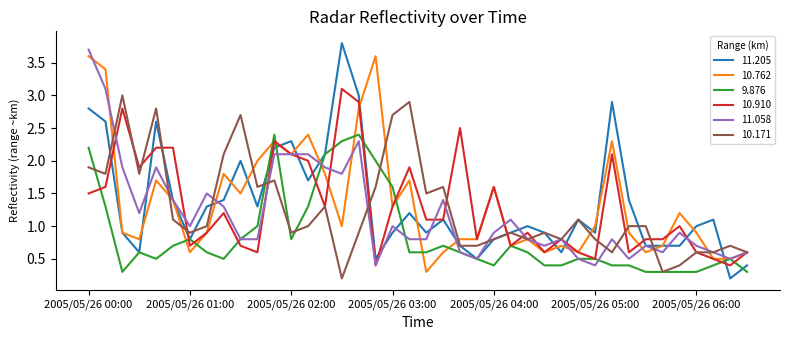

Reading left to right, transcribe all the data shown in this chart.

11.205: 2.8	2.6	0.9	0.6	2.6	1.4	0.8	1.3	1.4	2.0	1.3	2.2	2.3	1.7	2.1	3.8	3.0	0.5	0.9	1.2	0.9	1.1	0.7	0.5	0.8	0.9	1.0	0.9	0.6	1.1	0.9	2.9	1.4	0.7	0.7	0.7	1.0	1.1	0.2	0.4
10.762: 3.6	3.4	0.9	0.8	1.7	1.4	0.6	0.9	1.8	1.5	2.0	2.3	2.1	2.4	1.8	1.0	2.8	3.6	1.3	1.7	0.3	0.6	0.8	0.8	1.6	0.7	0.8	0.6	0.7	0.6	1.0	2.3	0.9	0.6	0.7	1.2	0.9	0.5	0.5	0.6
9.876: 2.2	1.3	0.3	0.6	0.5	0.7	0.8	0.6	0.5	0.8	1.0	2.4	0.8	1.3	2.1	2.3	2.4	2.0	1.6	0.6	0.6	0.7	0.6	0.5	0.4	0.7	0.6	0.4	0.4	0.5	0.5	0.4	0.4	0.3	0.3	0.3	0.3	0.4	0.5	0.3
10.910: 1.5	1.6	2.8	1.9	2.2	2.2	0.7	0.9	1.2	0.7	0.6	2.3	2.1	2.0	1.3	3.1	2.9	0.4	1.3	1.9	1.1	1.1	2.5	0.8	1.6	0.7	0.9	0.6	0.8	0.6	0.5	2.1	0.6	0.8	0.8	1.0	0.6	0.5	0.4	0.6
11.058: 3.7	3.1	1.9	1.2	1.9	1.4	1.0	1.5	1.3	0.8	0.8	2.1	2.1	2.1	1.9	1.8	2.3	0.4	1.0	0.8	0.8	1.4	0.6	0.5	0.9	1.1	0.8	0.7	0.8	0.5	0.4	0.8	0.5	0.7	0.6	0.9	0.7	0.6	0.5	0.6
10.171: 1.9	1.8	3.0	1.8	2.8	1.1	0.9	1.0	2.1	2.7	1.6	1.7	0.9	1.0	1.3	0.2	0.9	1.6	2.7	2.9	1.5	1.6	0.7	0.7	0.8	0.9	0.8	0.9	0.8	1.1	0.8	0.6	1.0	1.0	0.3	0.4	0.6	0.6	0.7	0.6